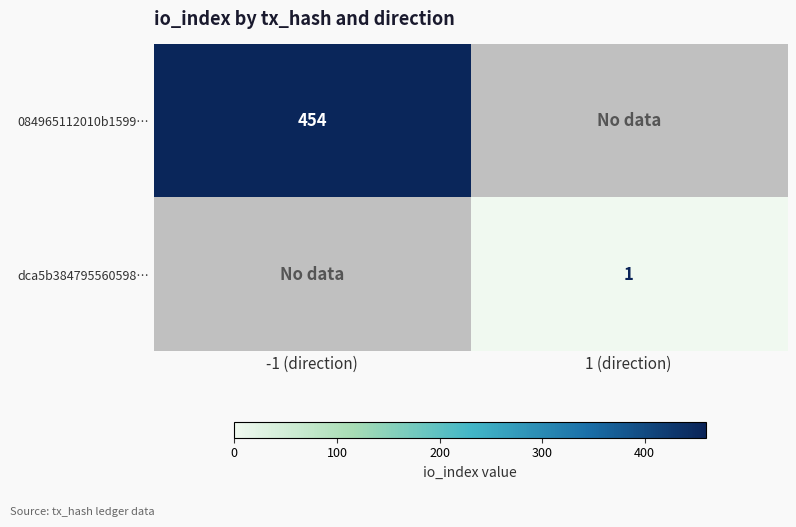

Is the value of dca5b384795560598… at 1 (direction) greater than the value of 084965112010b1599… at -1 (direction)?

No